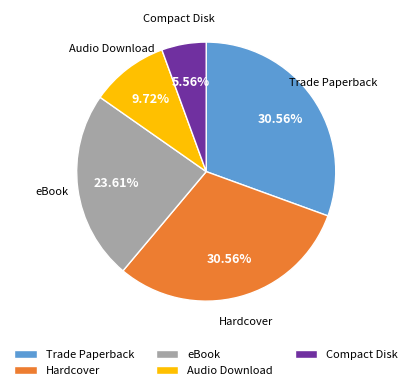

Does Compact Disk represent more than half of the total?

No